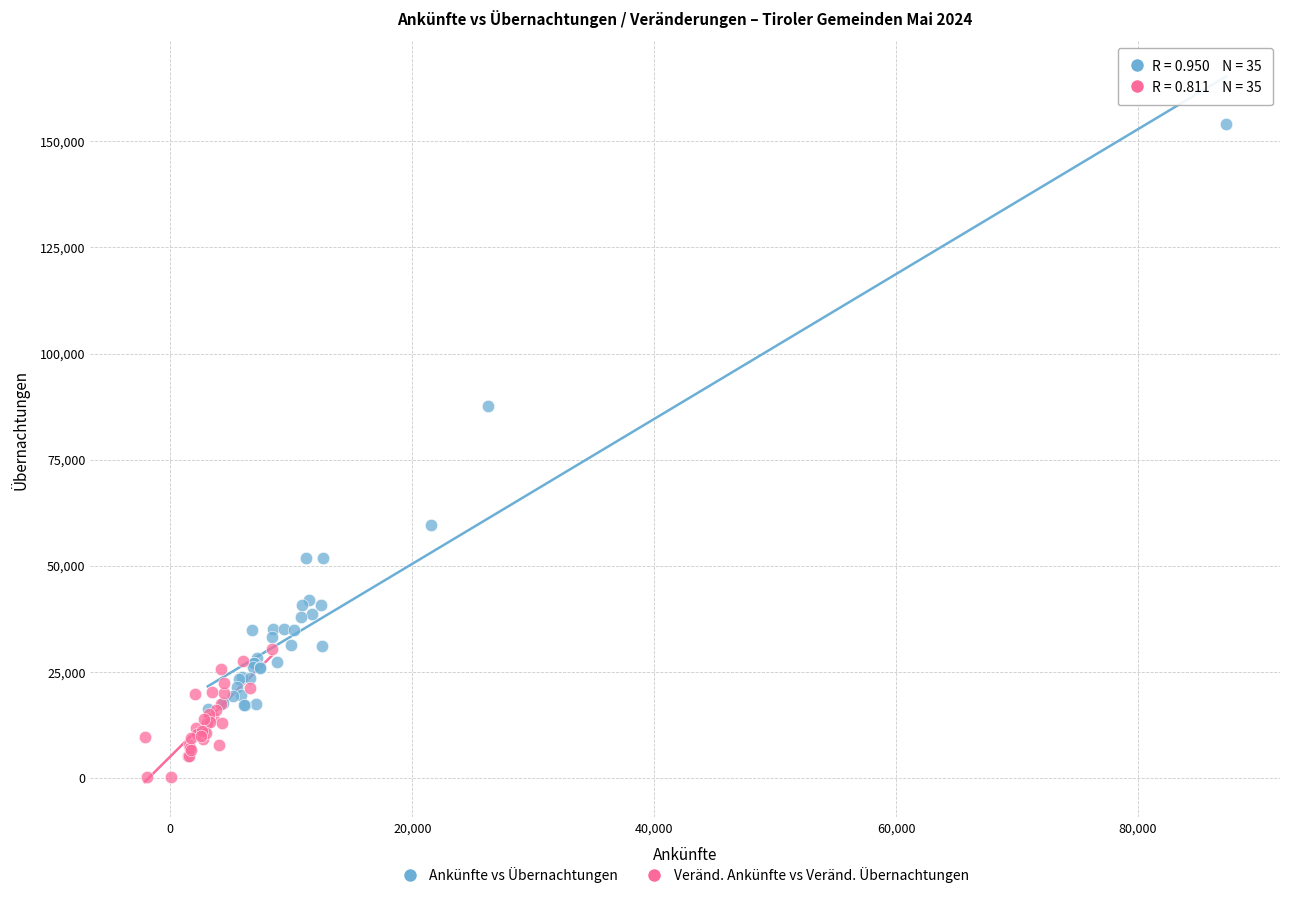

Which series reaches the maximum Y coordinate?

Ankünfte vs Übernachtungen